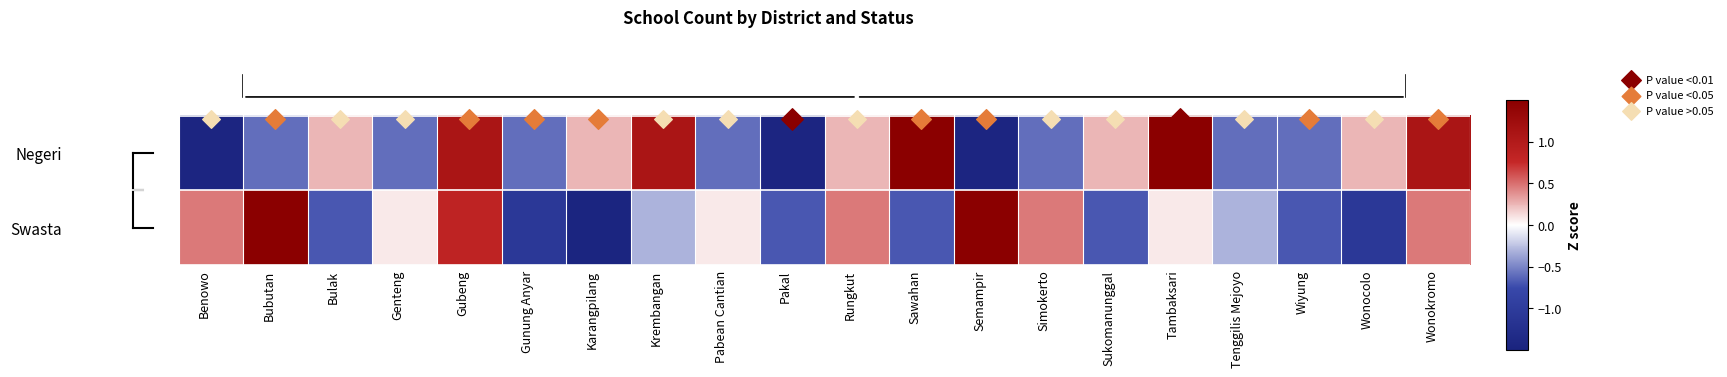

Which series has the largest range (max minus min)?

Swasta